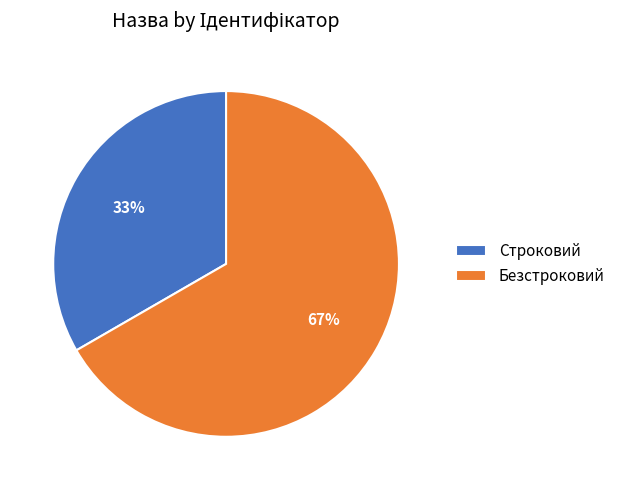

Does Строковий represent more than half of the total?

No